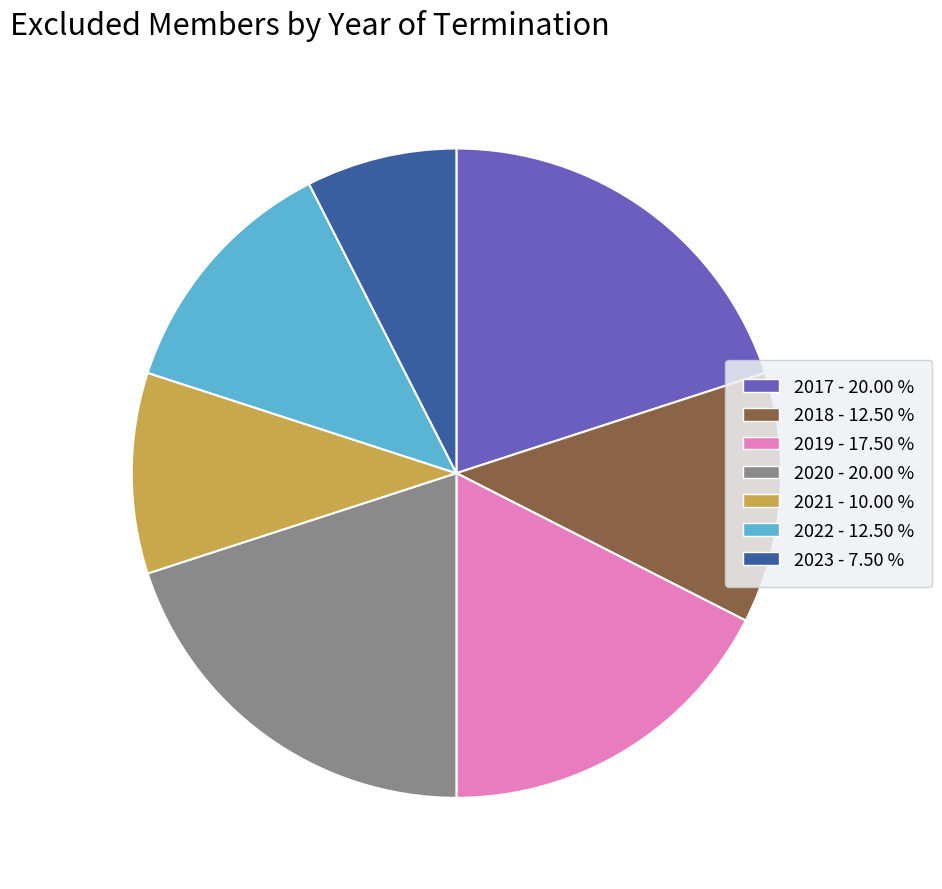

Do 2017 and 2018 together represent more than half of the pie?

No